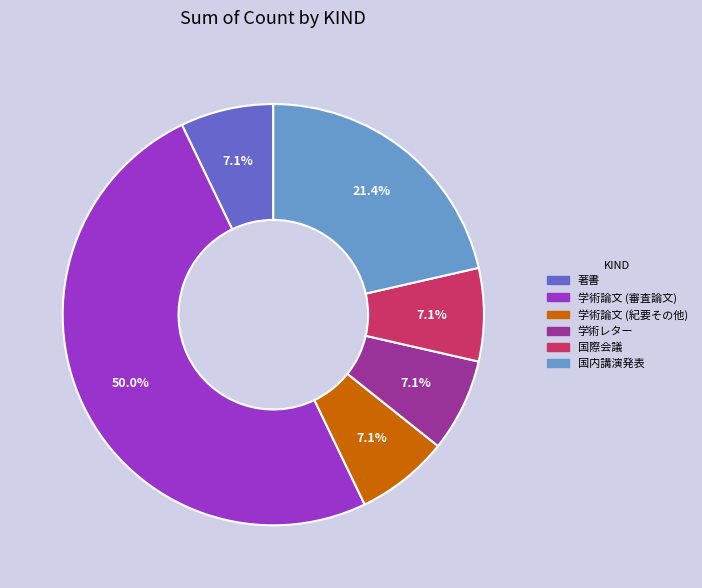

Does 学術論文 (紀要その他) account for over 50% of the chart?

No